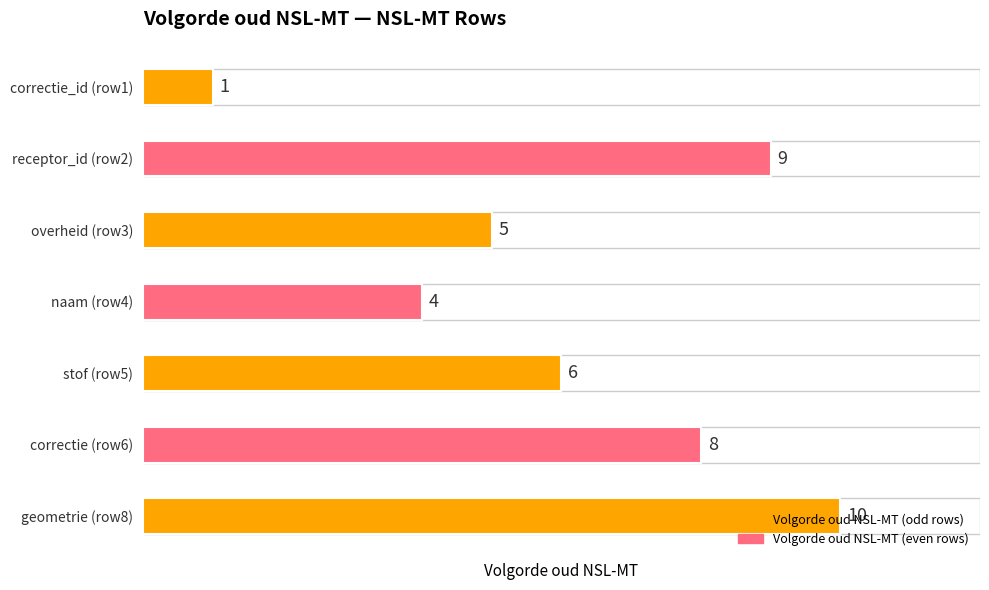

Where is the data nearest to the value 5?

overheid (row3)